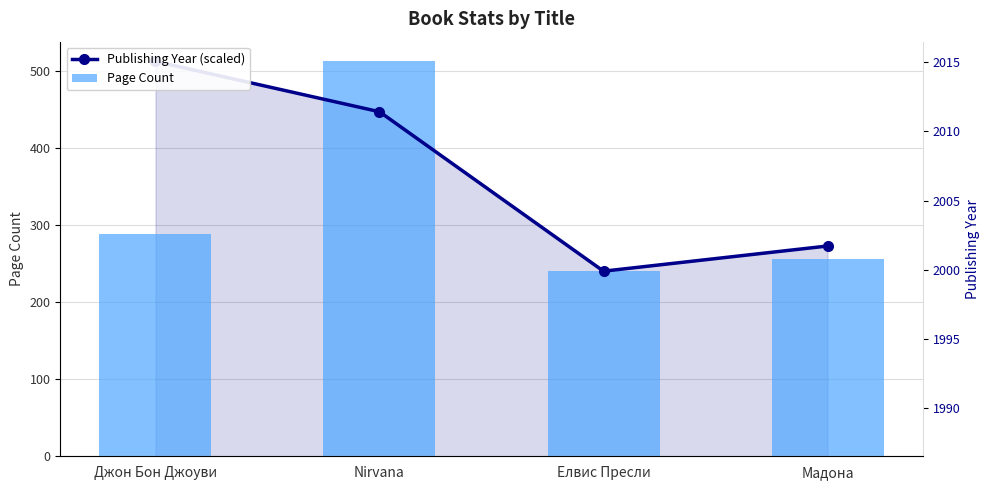

Which series changed the most between Джон Бон Джоуви and Nirvana?

Page Count